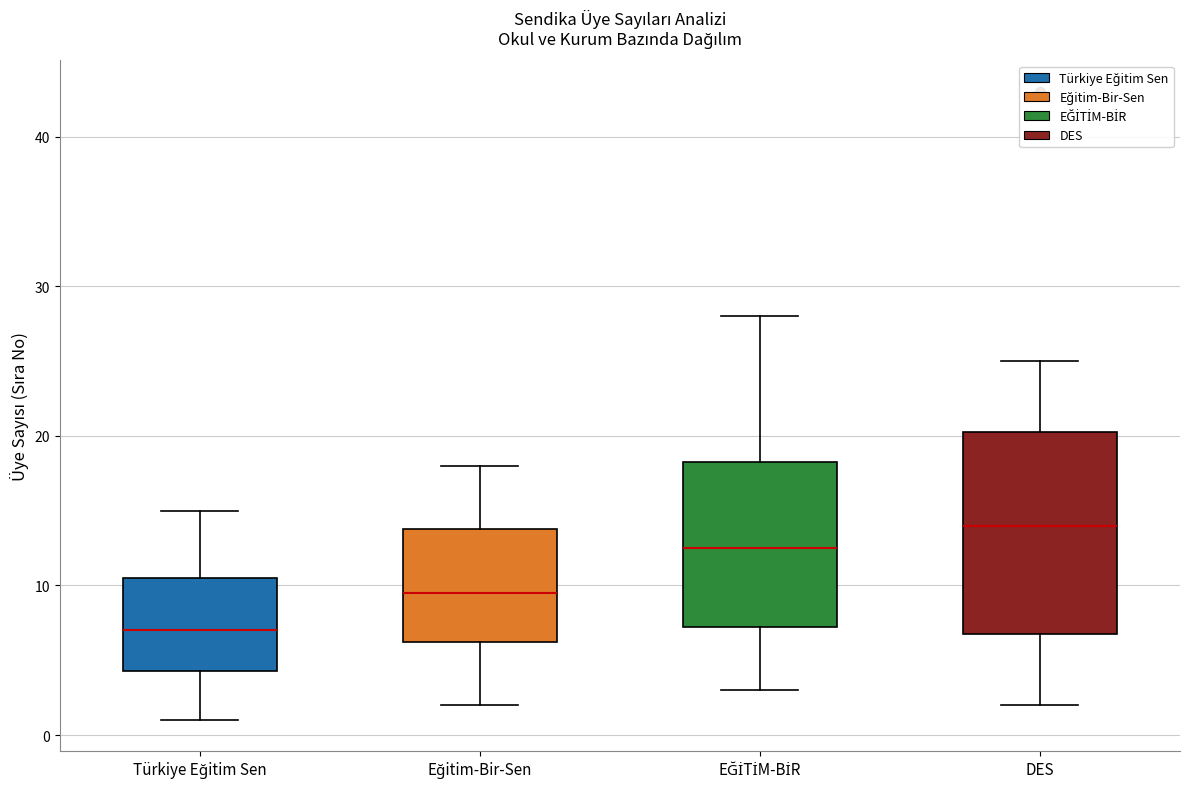

Which box has the lowest median line?

Türkiye Eğitim Sen